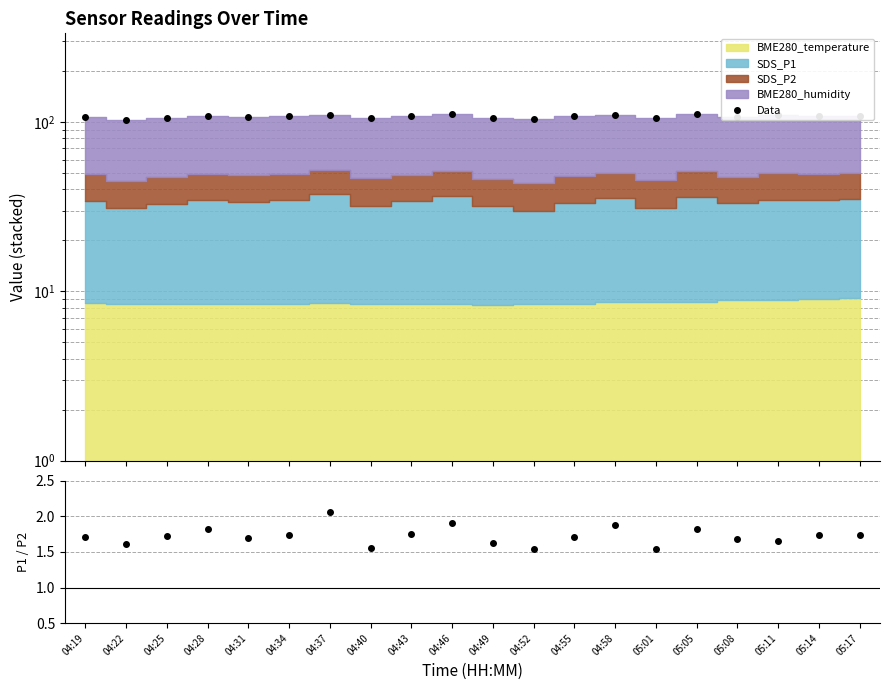

Does the chart have visible grid lines?

Yes